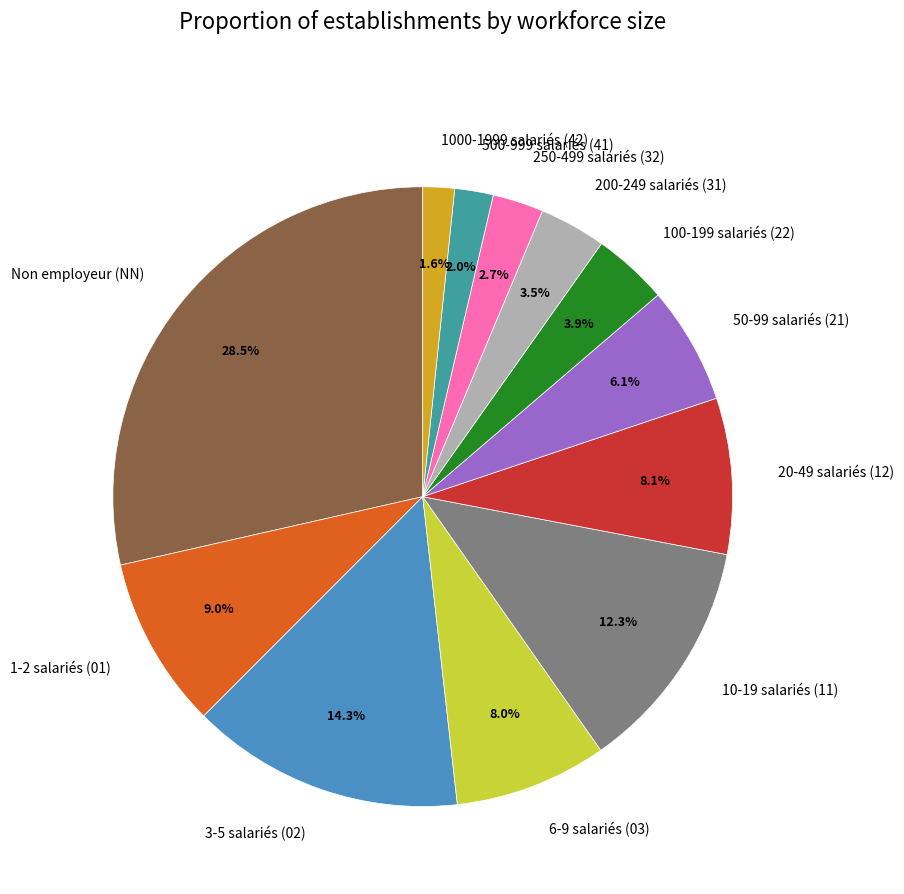

How much of the chart is everything except 250-499 salariés (32)?

97.3%